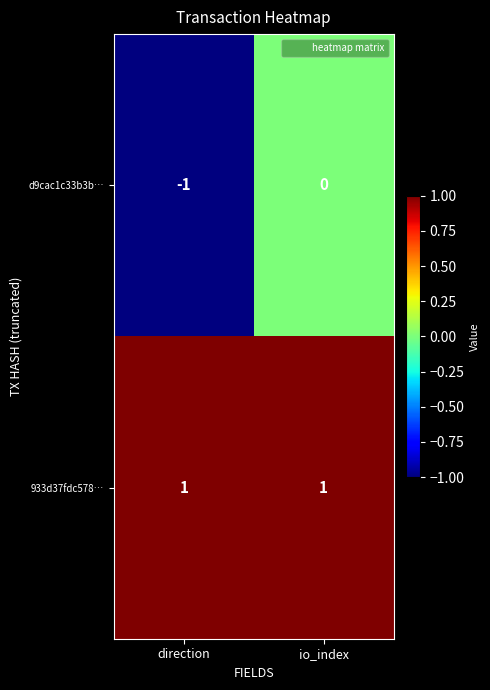

Reading right to left, what are all the values shown in this chart?

d9cac1c33b3b…: io_index=0	direction=-1
933d37fdc578…: io_index=1	direction=1